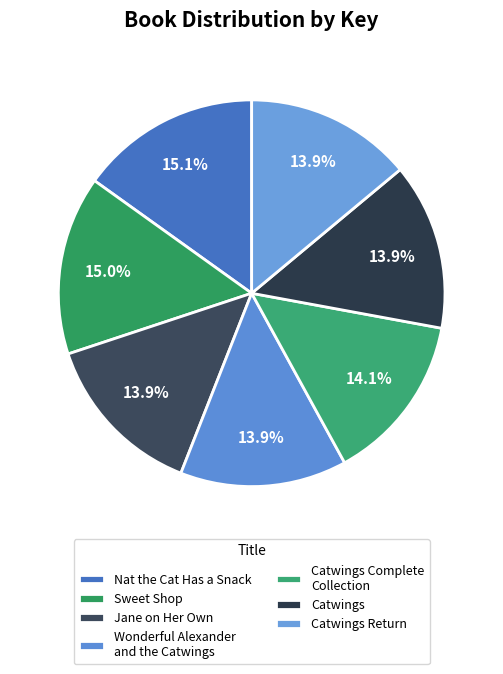

Count the number of slices in the pie.

7